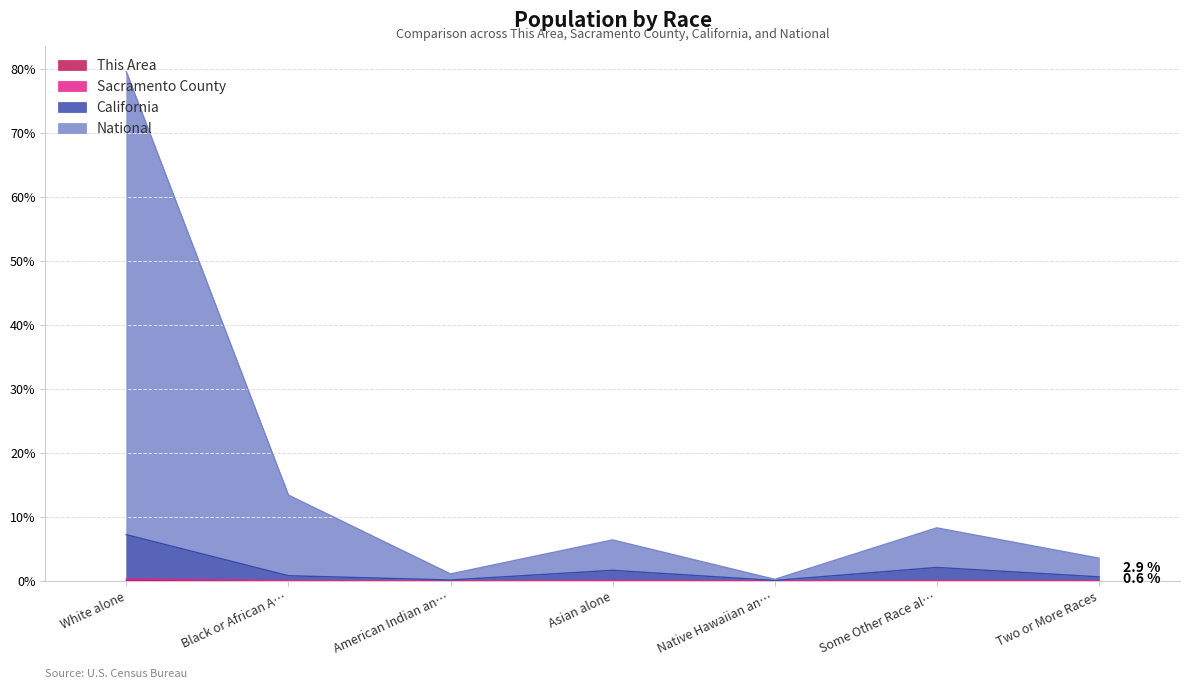

What is the sum of all Sacramento County values?

0.5